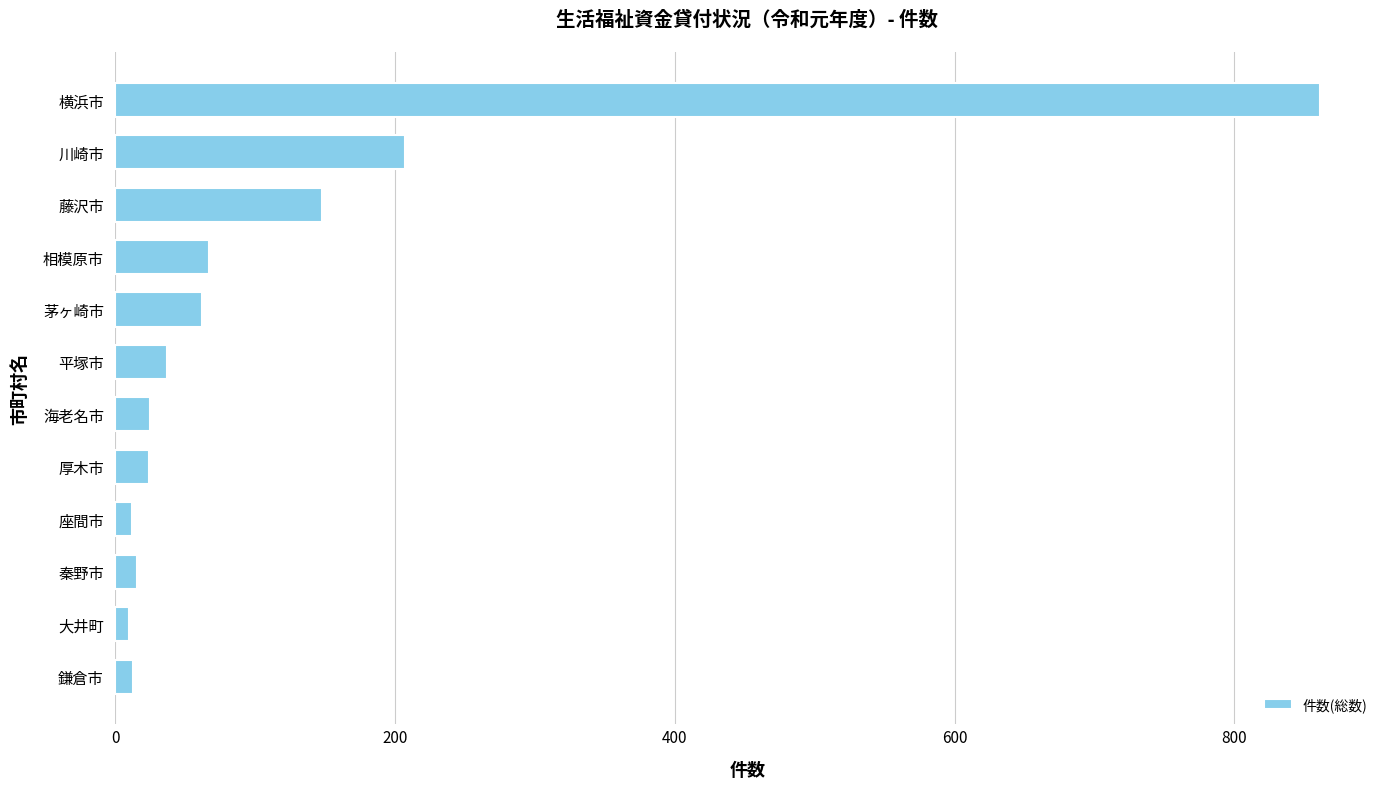

The value at 藤沢市 is 235. True or false?

False